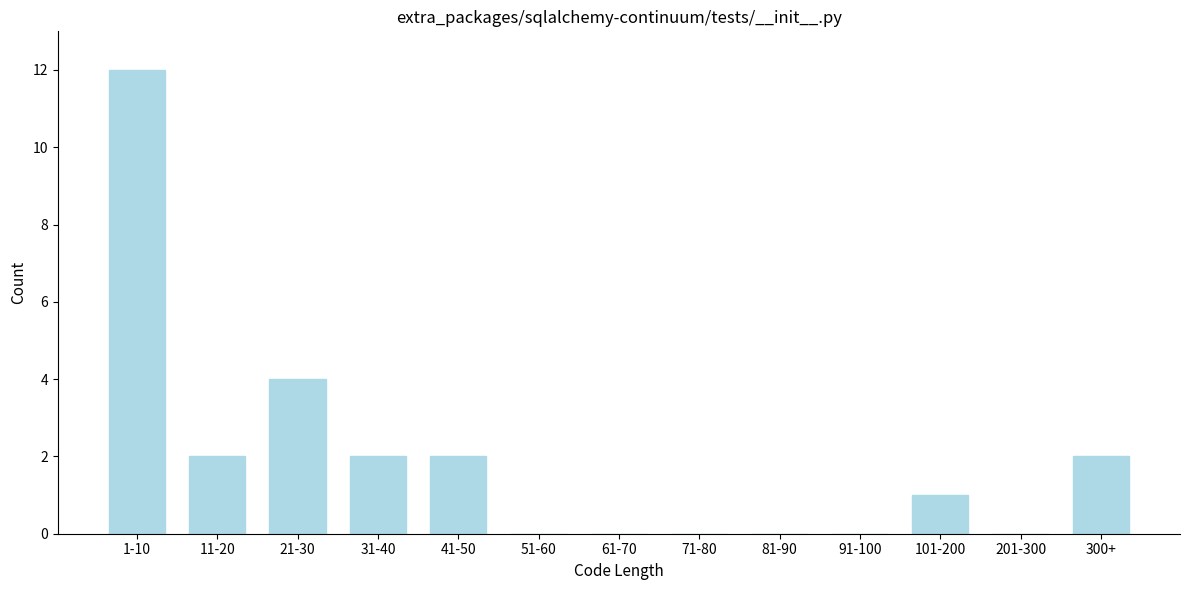

Reading left to right, transcribe all the data shown in this chart.

1-10=12	11-20=2	21-30=4	31-40=2	41-50=2	51-60=0	61-70=0	71-80=0	81-90=0	91-100=0	101-200=1	201-300=0	300+=2